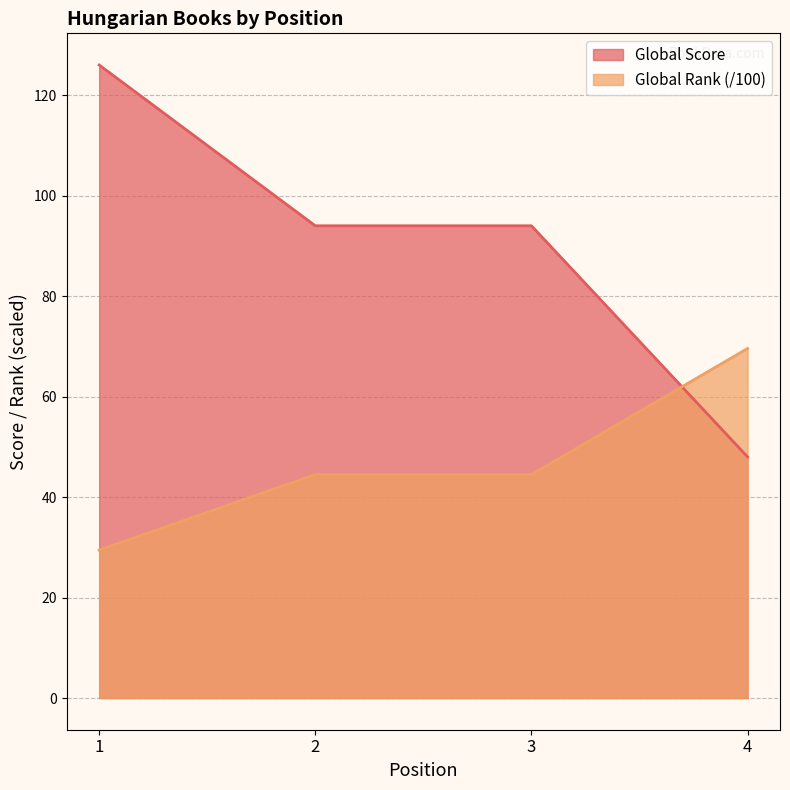

What is the total value across all series at 4?

117.6